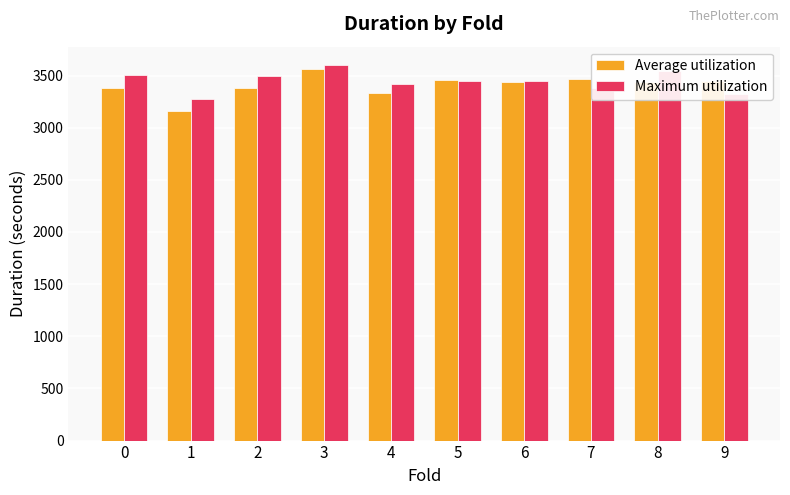

Rank the series at 2 from highest to lowest value.

Maximum utilization, Average utilization